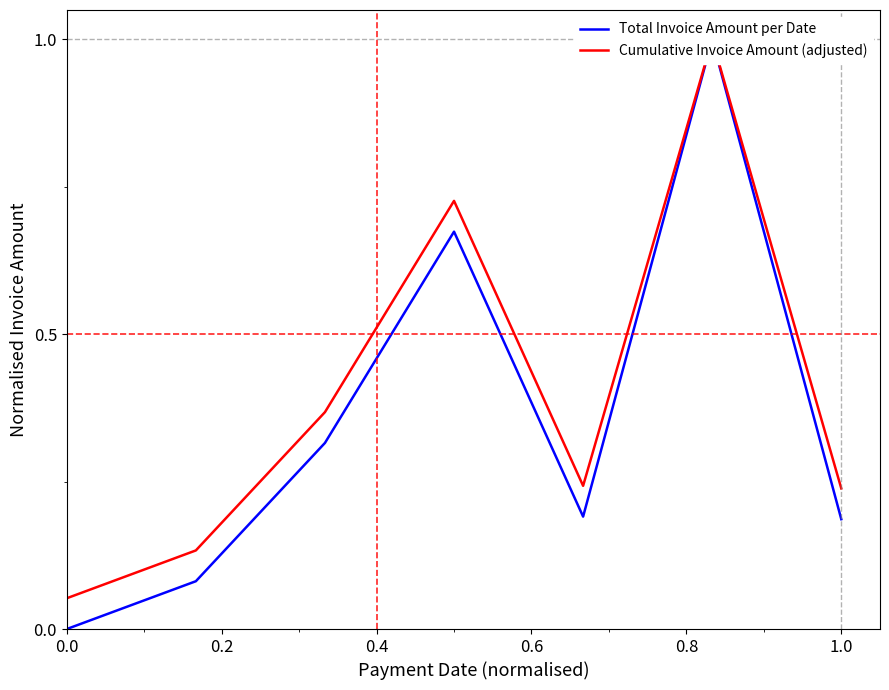

True or false: Cumulative Invoice Amount (adjusted) has more than 0 interior local peaks.

True